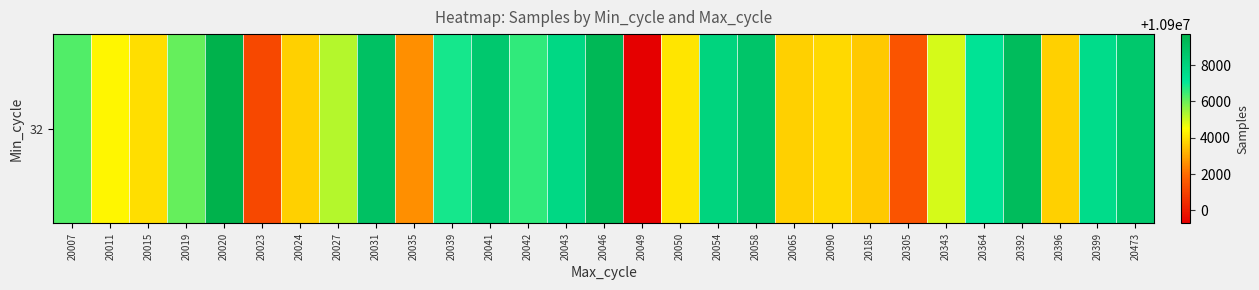

Between 20399 and 20046, which is larger?

20046